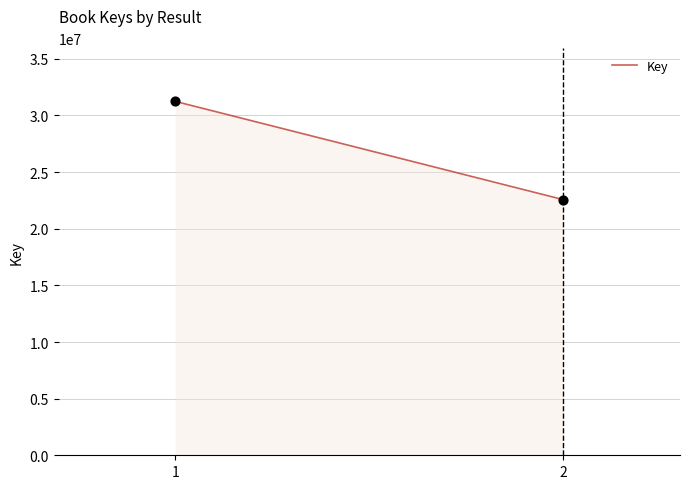

What is the range of Y values (max minus min)?

8681971